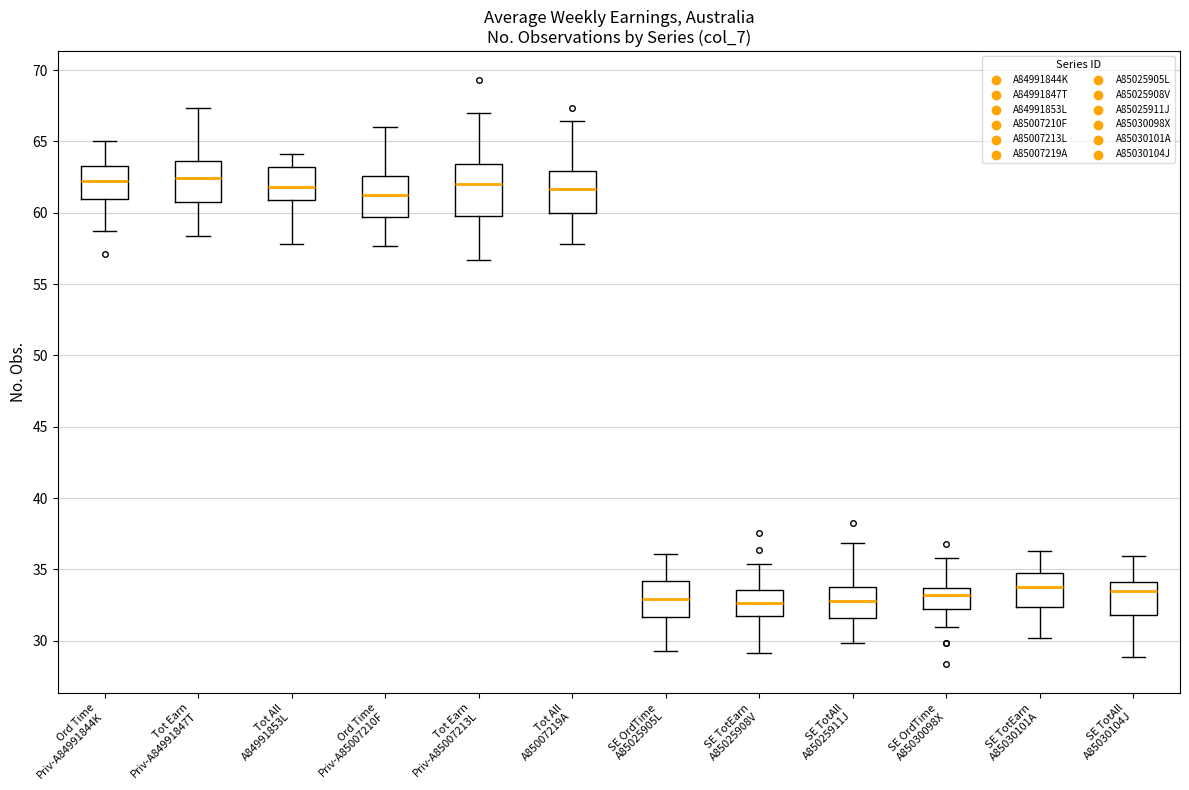

Reading left to right, transcribe this box plot: for each box, give where its median line is, the range the box spans, and where its two whiskers end, as read against the y-axis. The values are not printed on the chart, so give them approximately, as read against the axis.

Ord Time Priv-A84991844K: median 62.0, box 61.0 to 63.5, whiskers 58.5 to 65.0
Tot Earn Priv-A84991847T: median 62.5, box 60.5 to 63.5, whiskers 58.5 to 67.5
Tot All A84991853L: median 62.0, box 61.0 to 63.0, whiskers 58.0 to 64.0
Ord Time Priv-A85007210F: median 61.5, box 59.5 to 62.5, whiskers 57.5 to 66.0
Tot Earn Priv-A85007213L: median 62.0, box 60.0 to 63.5, whiskers 56.5 to 67.0
Tot All A85007219A: median 61.5, box 60.0 to 63.0, whiskers 58.0 to 66.5
SE OrdTime A85025905L: median 33.0, box 31.5 to 34.0, whiskers 29.5 to 36.0
SE TotEarn A85025908V: median 32.5, box 32.0 to 33.5, whiskers 29.0 to 35.5
SE TotAll A85025911J: median 33.0, box 31.5 to 33.5, whiskers 30.0 to 37.0
SE OrdTime A85030098X: median 33.0, box 32.0 to 33.5, whiskers 31.0 to 36.0
SE TotEarn A85030101A: median 34.0, box 32.5 to 34.5, whiskers 30.0 to 36.5
SE TotAll A85030104J: median 33.5, box 32.0 to 34.0, whiskers 29.0 to 36.0